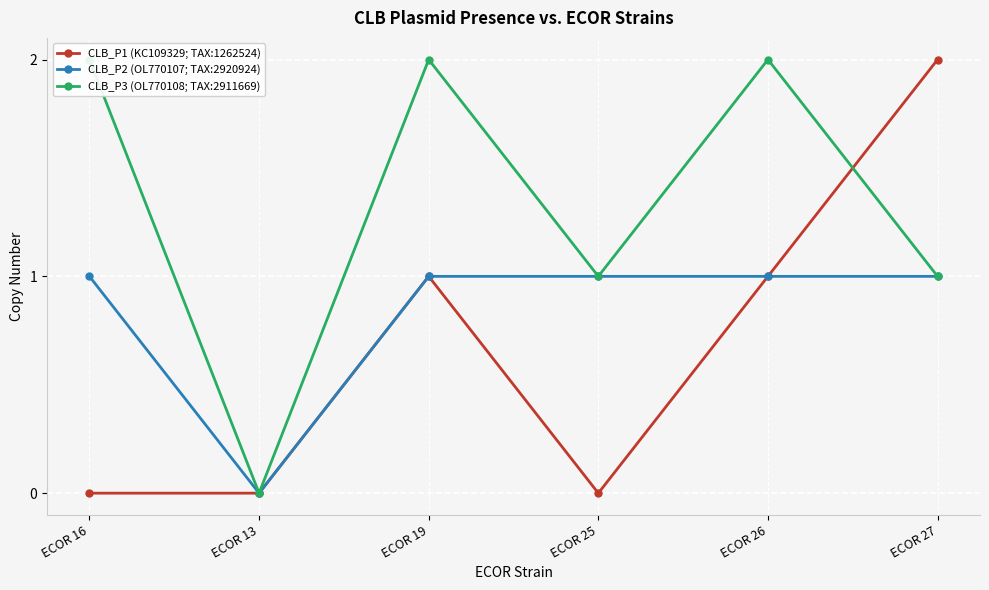

Is this an area chart (filled region under the line)?

No